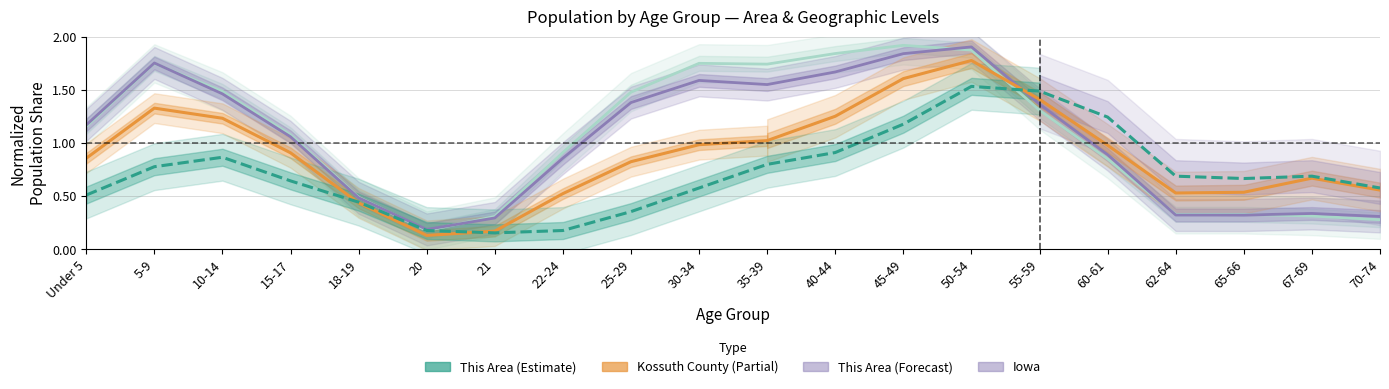

Where do This Area and National first cross each other?

50-54 and 55-59